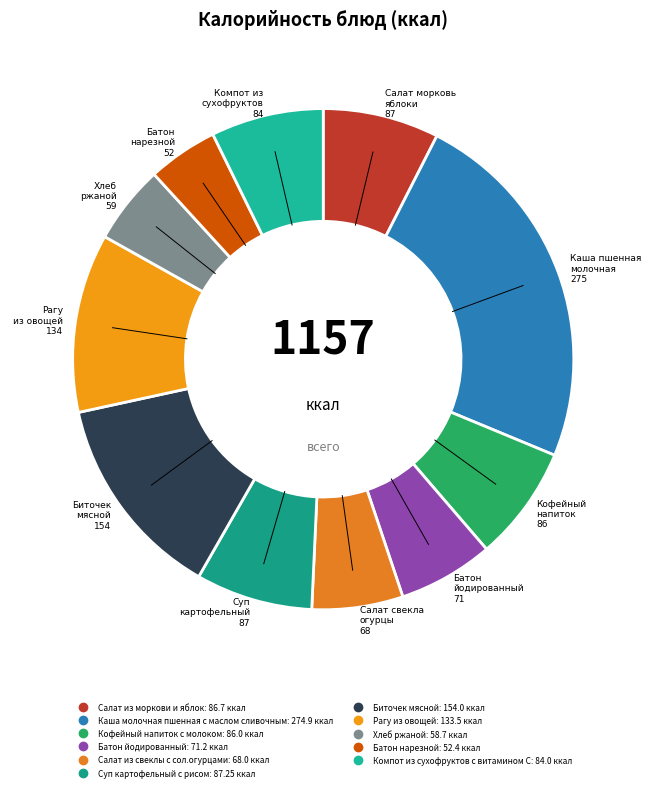

How many slices are in this pie chart?

11